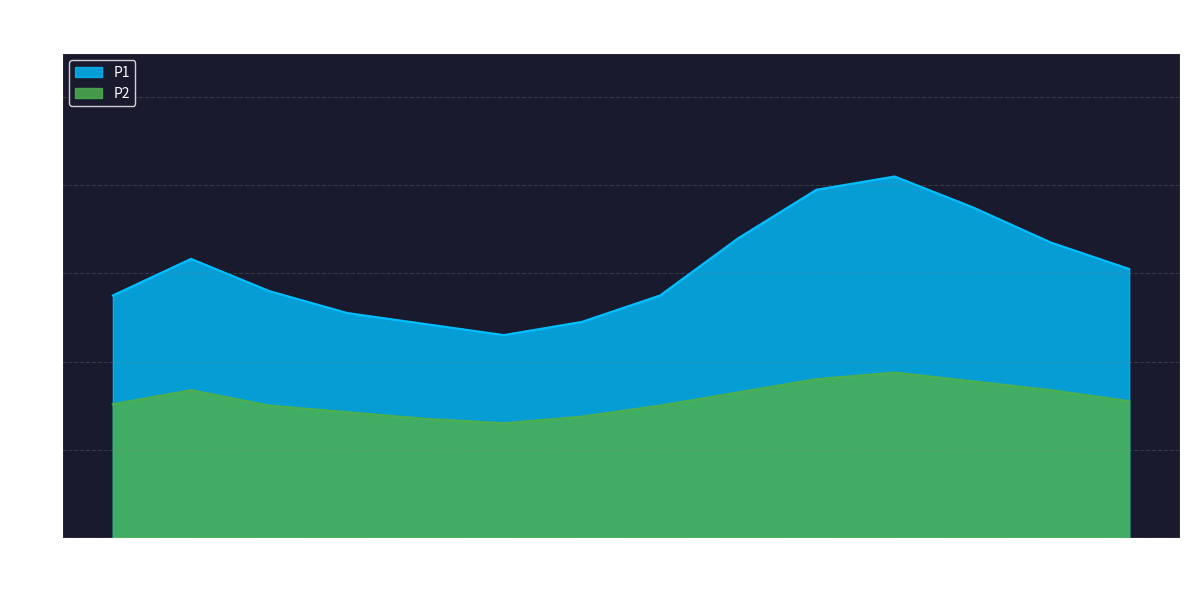

At how many categories does at least one series exceed 4?

13